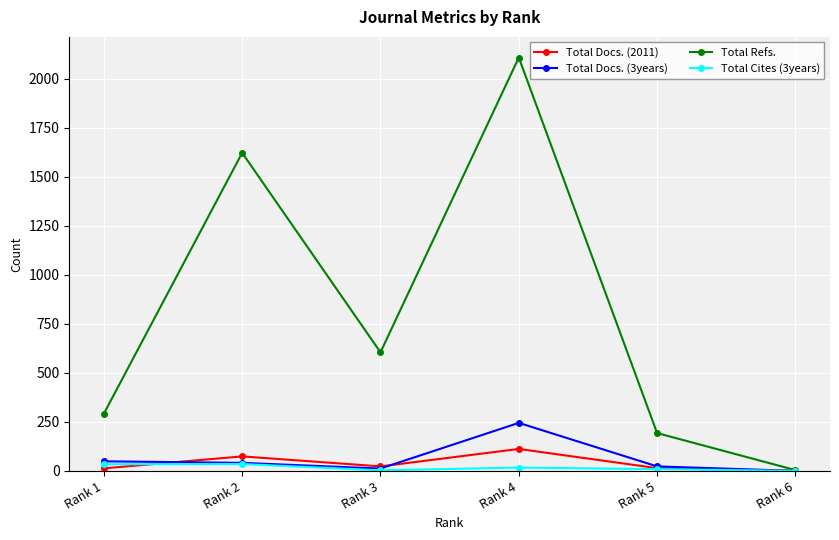

How many interior local valleys does the Total Refs. series have?

1